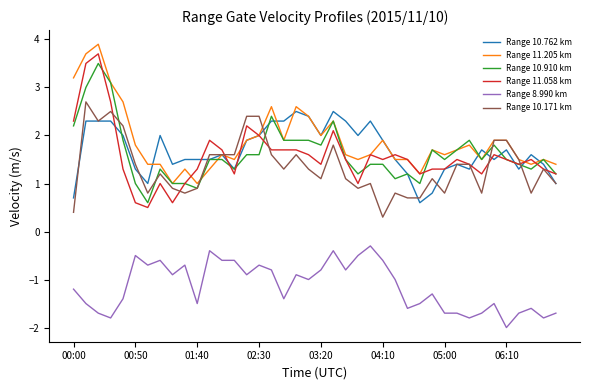

Which series has the largest range (max minus min)?

Range 11.058 km